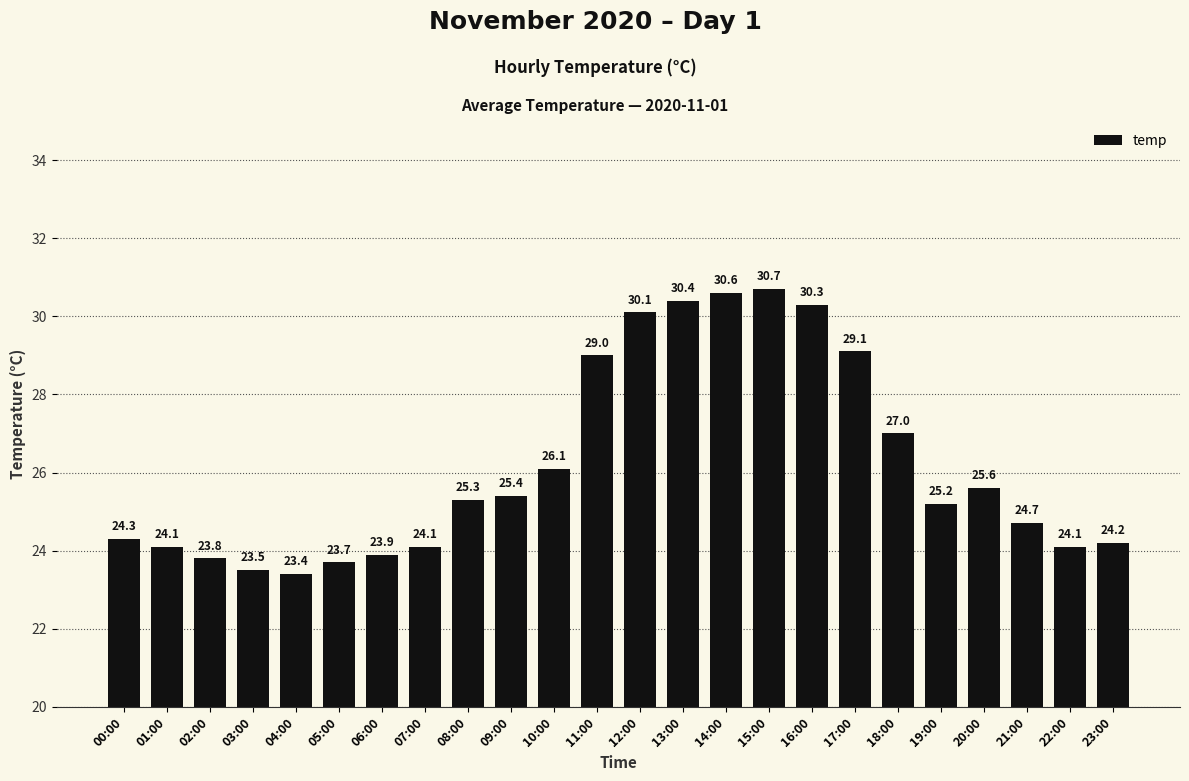

True or false: the data shows 25.3 at 08:00.

True